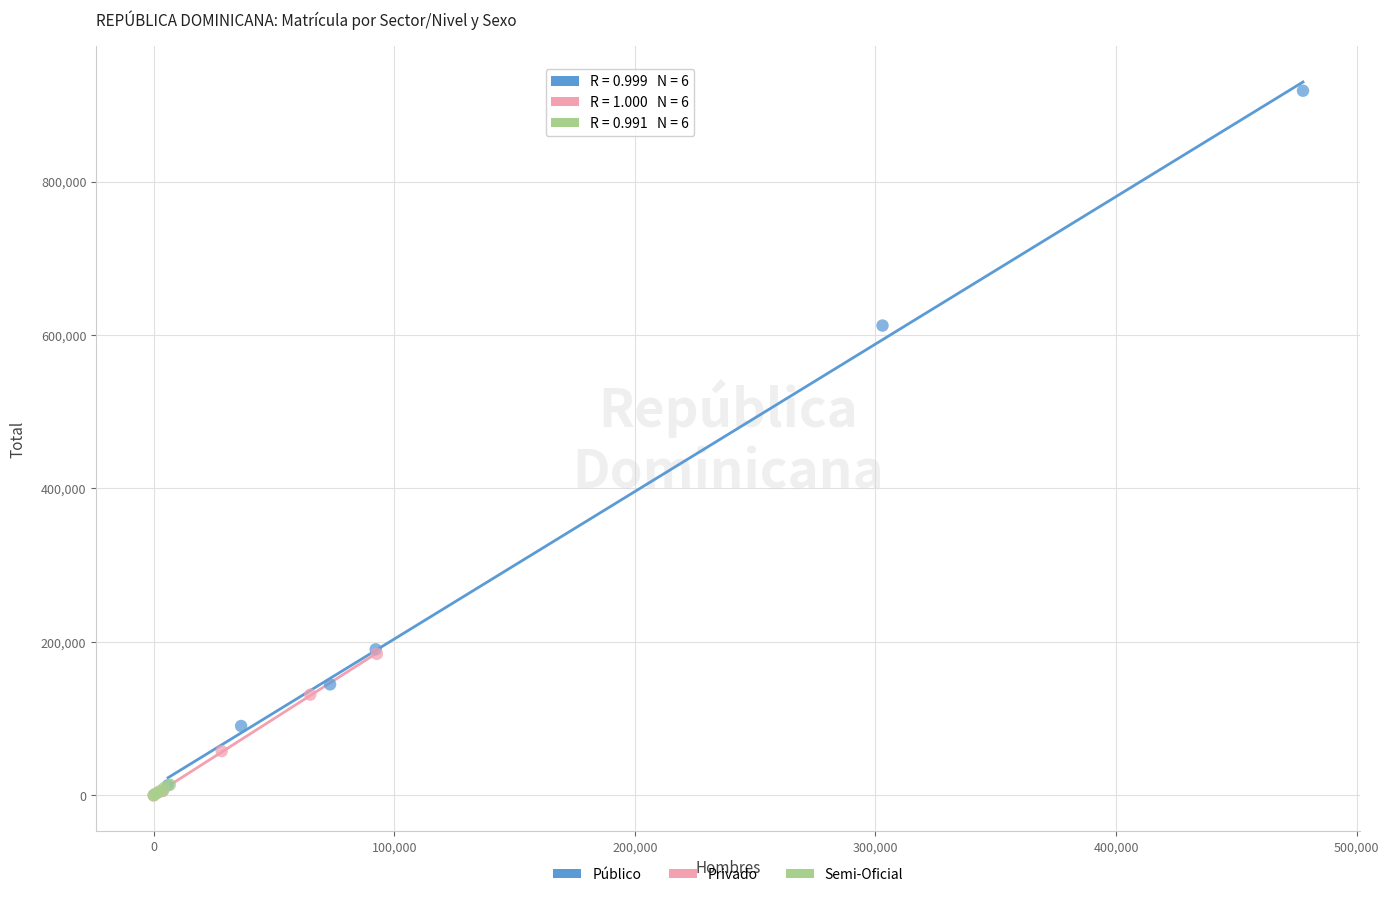

Which series contains the highest Y value?

Público